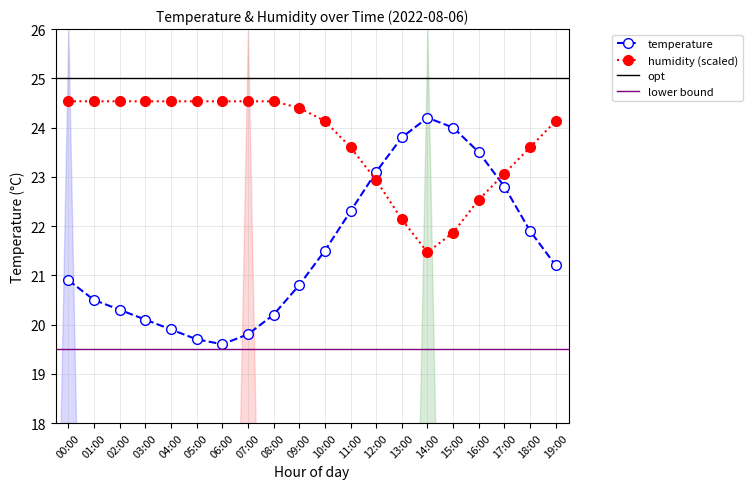

What is the total value across all series at 03:00?

44.6